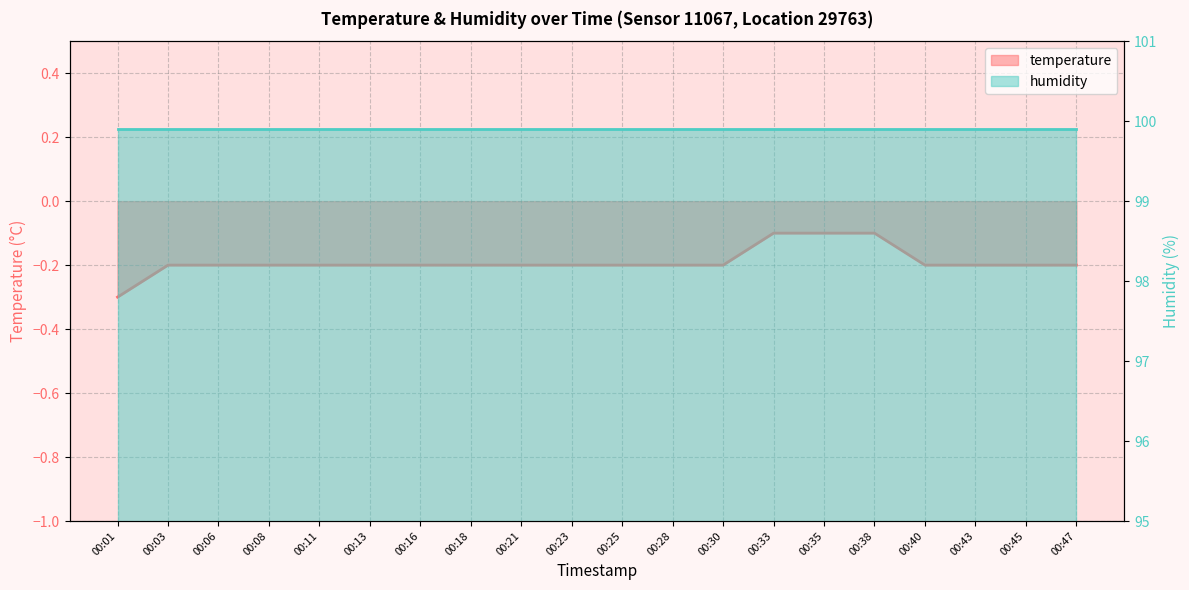

Between 00:01 and 00:45, which is larger?

00:45